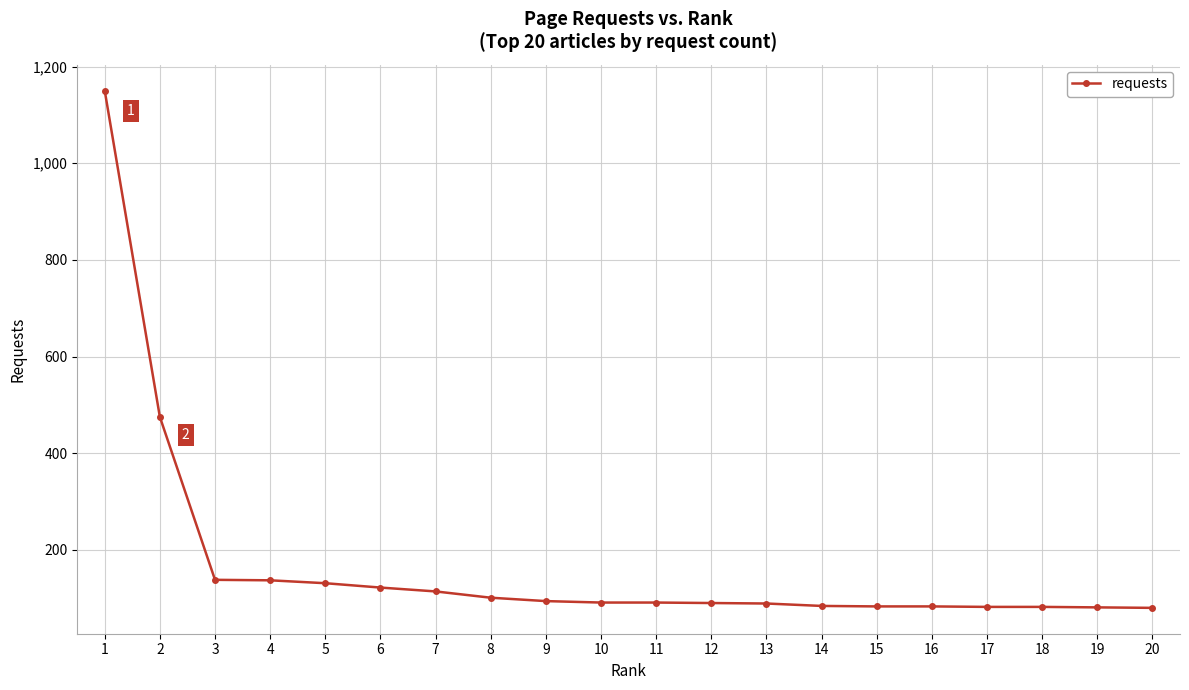

What is the greatest value displayed?

1150